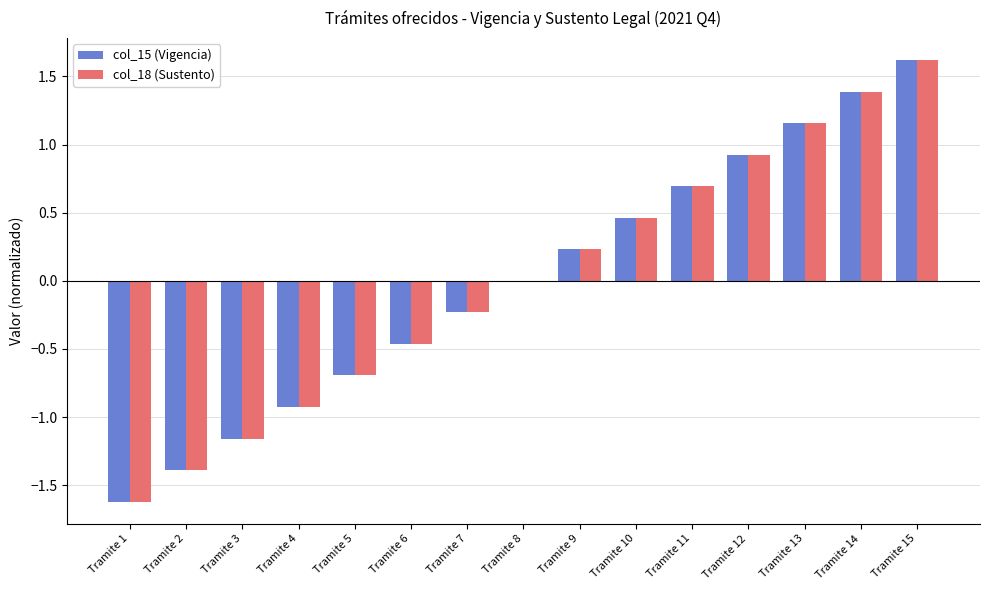

What is the total value across all series at Tramite 12?

1.9